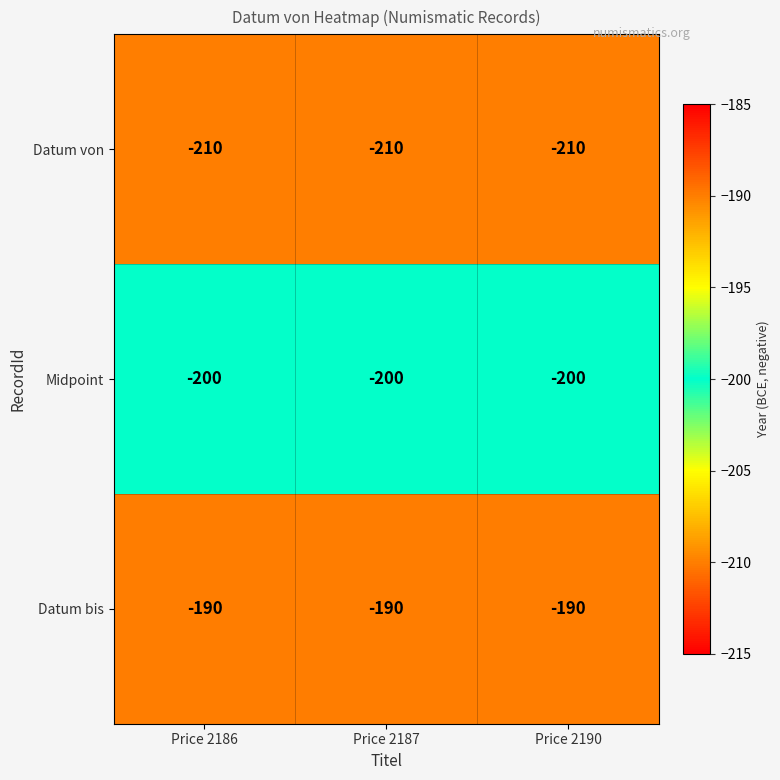

Rank the series by their maximum value, from lowest to highest.

Datum von, Midpoint, Datum bis